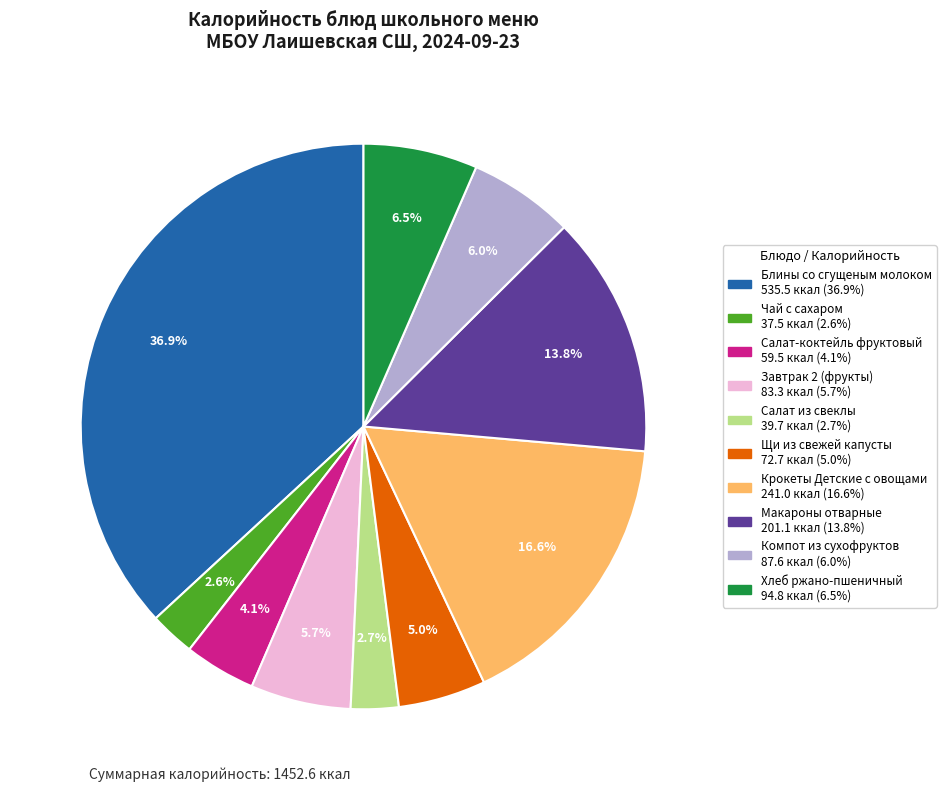

Which slice is the largest?

Блины со сгущеным молоком